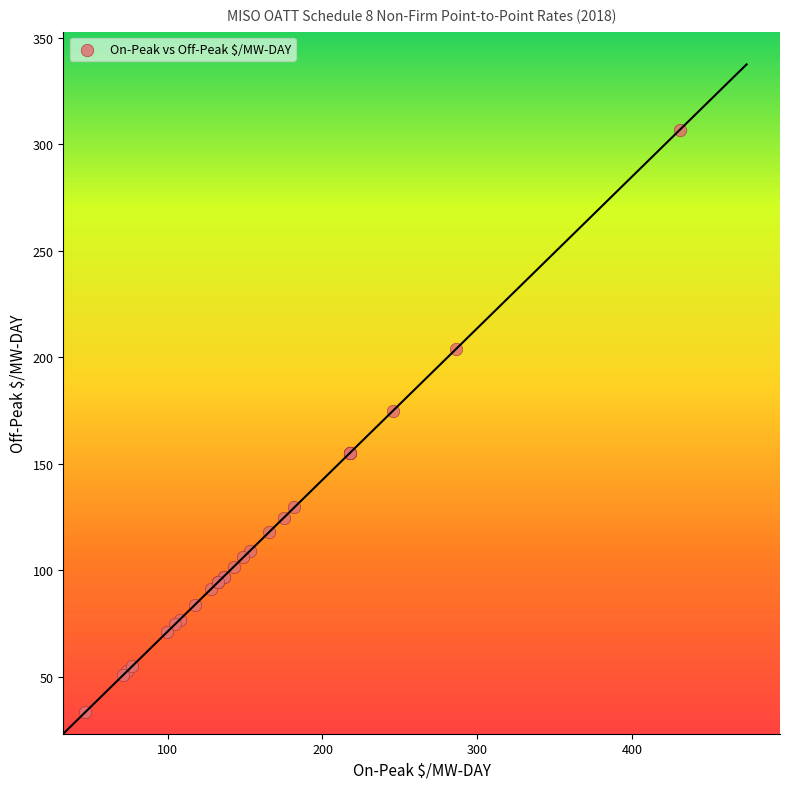

What Y value in the scatter plot is closest to 170?

174.7